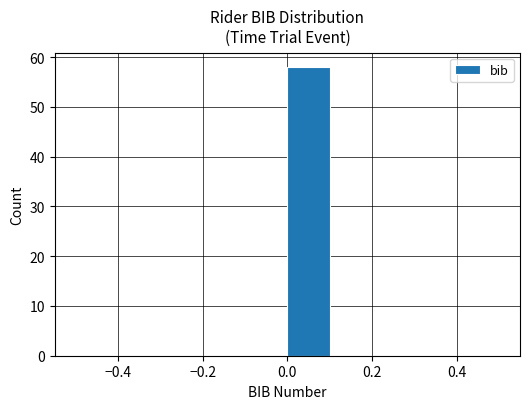

How tall is the bar that spans 0.0 to 0.1 on the x-axis? The values are not printed on the chart, so give them approximately, as read against the axis.

58